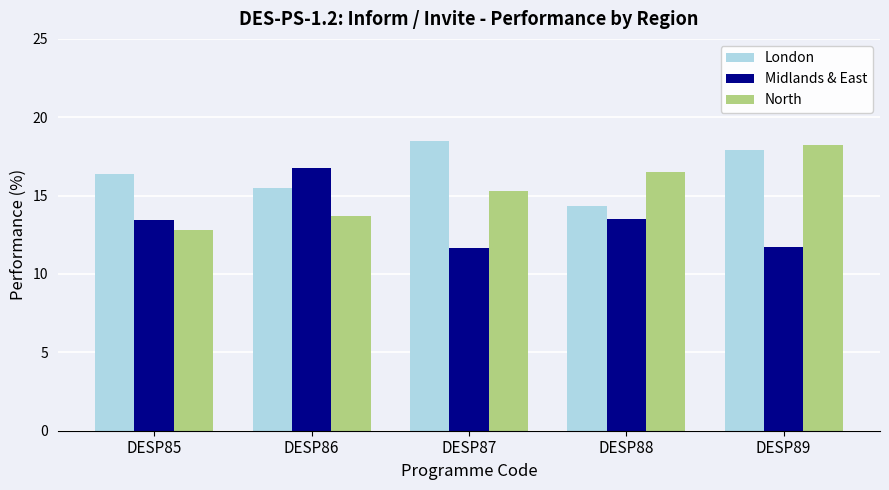

At which label does London first exceed 16?

DESP85